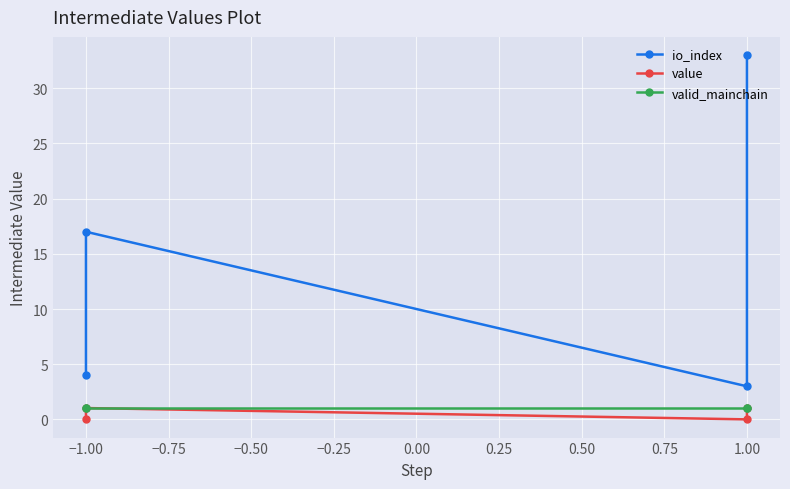

Is this an area chart (filled region under the line)?

No